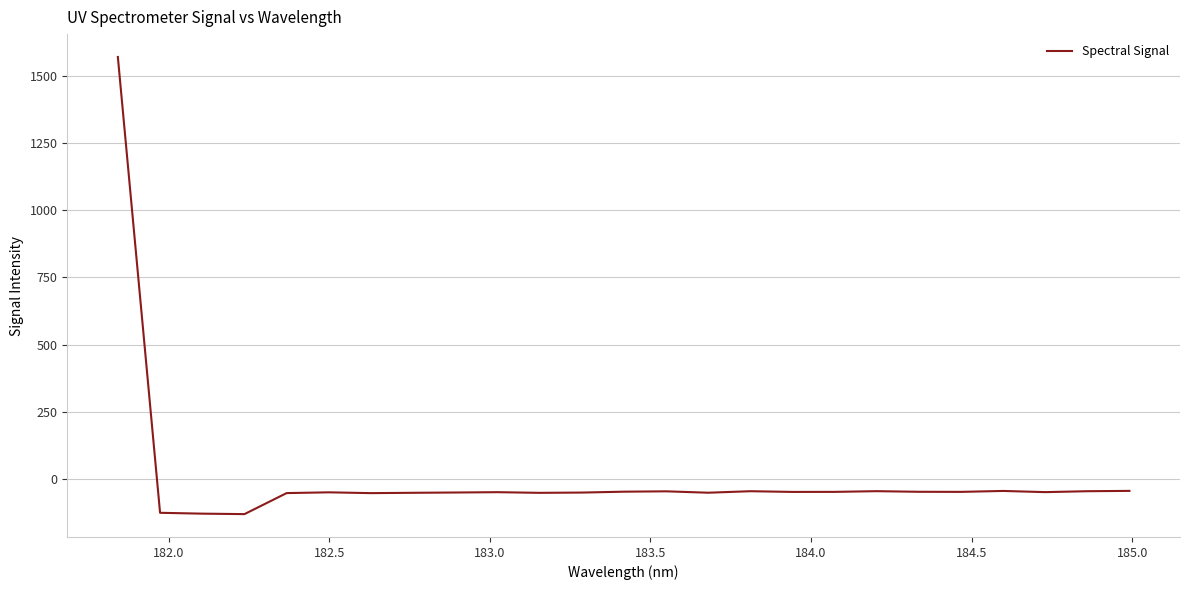

What is the difference between the maximum and minimum values?

1705.0